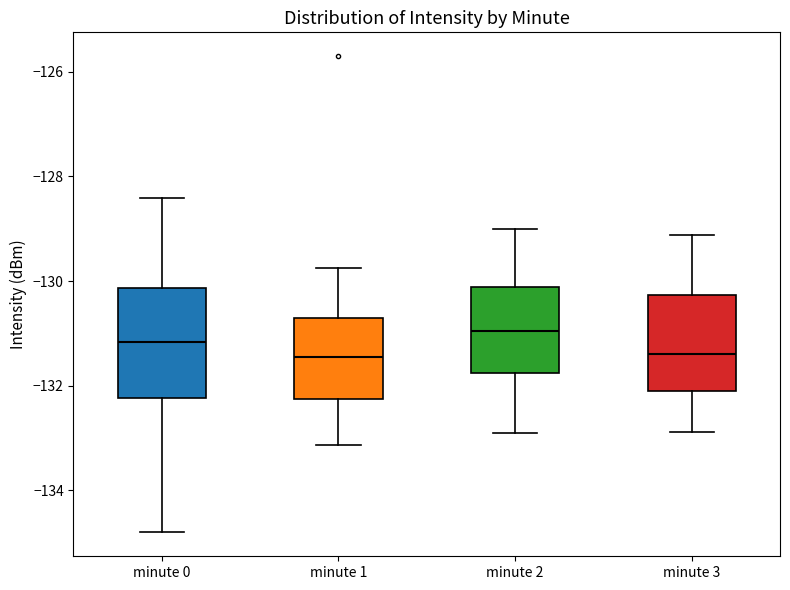

Reading left to right, transcribe this box plot: for each box, give where its median line is, the range the box spans, and where its two whiskers end, as read against the y-axis. The values are not printed on the chart, so give them approximately, as read against the axis.

minute 0: median -131.2, box -132.2 to -130.2, whiskers -134.8 to -128.4
minute 1: median -131.4, box -132.2 to -130.8, whiskers -133.2 to -129.8
minute 2: median -131.0, box -131.8 to -130.2, whiskers -133.0 to -129.0
minute 3: median -131.4, box -132.0 to -130.2, whiskers -132.8 to -129.2